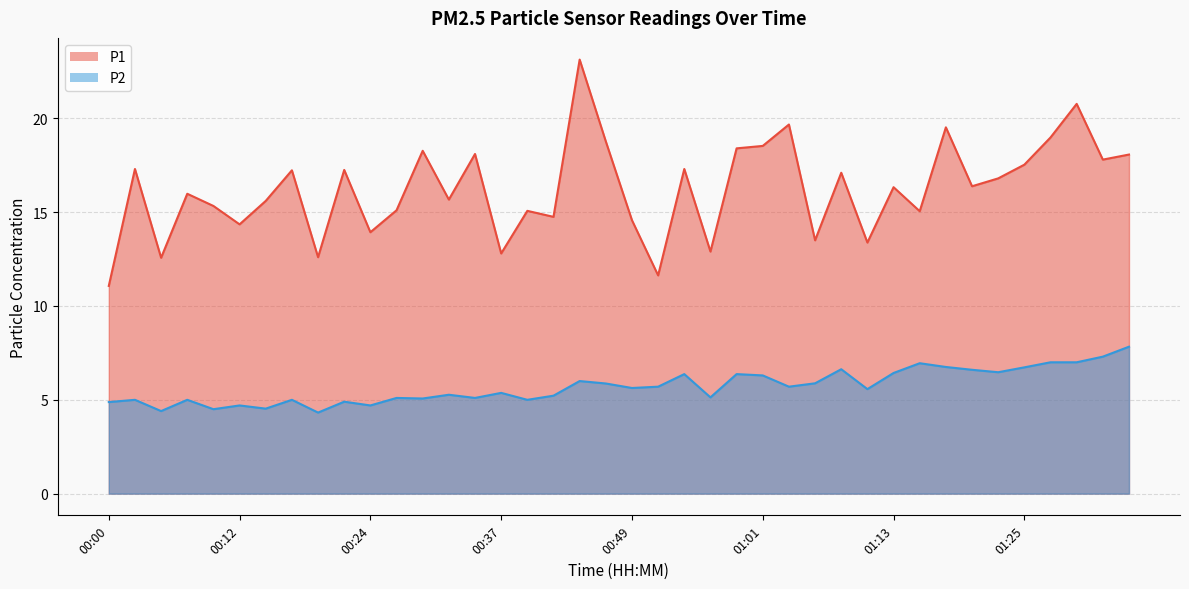

Which series changed the most between 00:34 and 00:37?

P1